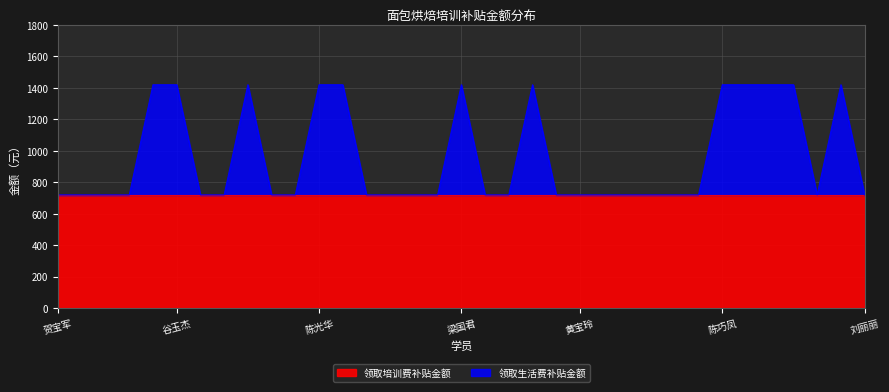

How many lines are shown in the chart?

2